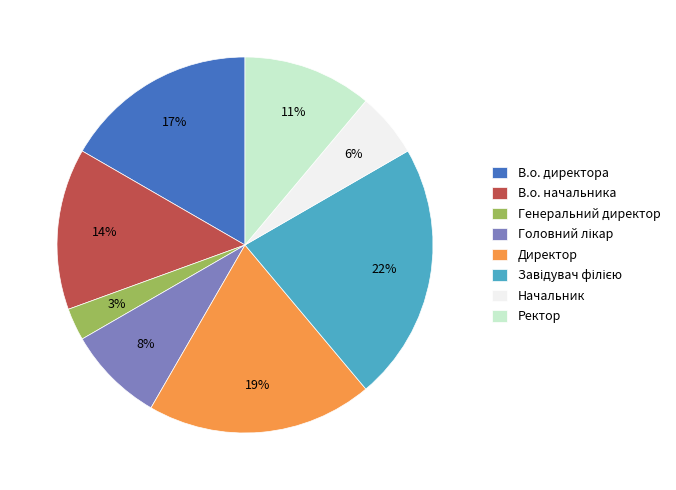

How many slices are in this pie chart?

8